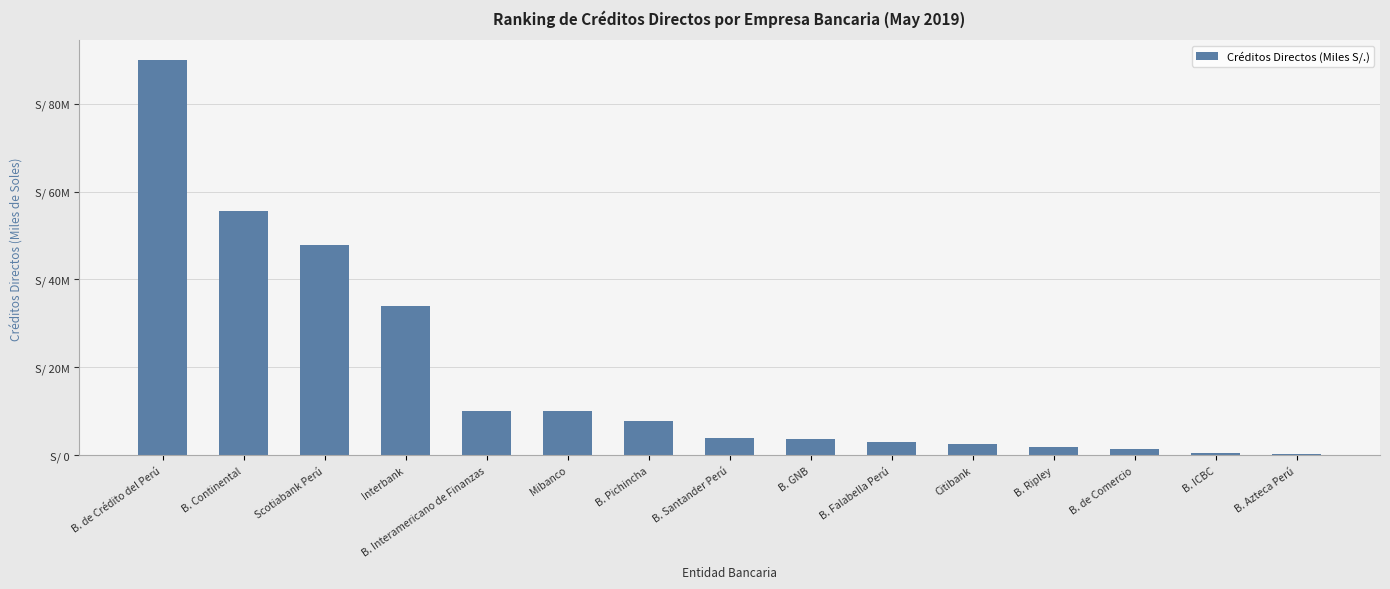

What is the sum of the values at Mibanco and B. Interamericano de Finanzas?

20367462.6